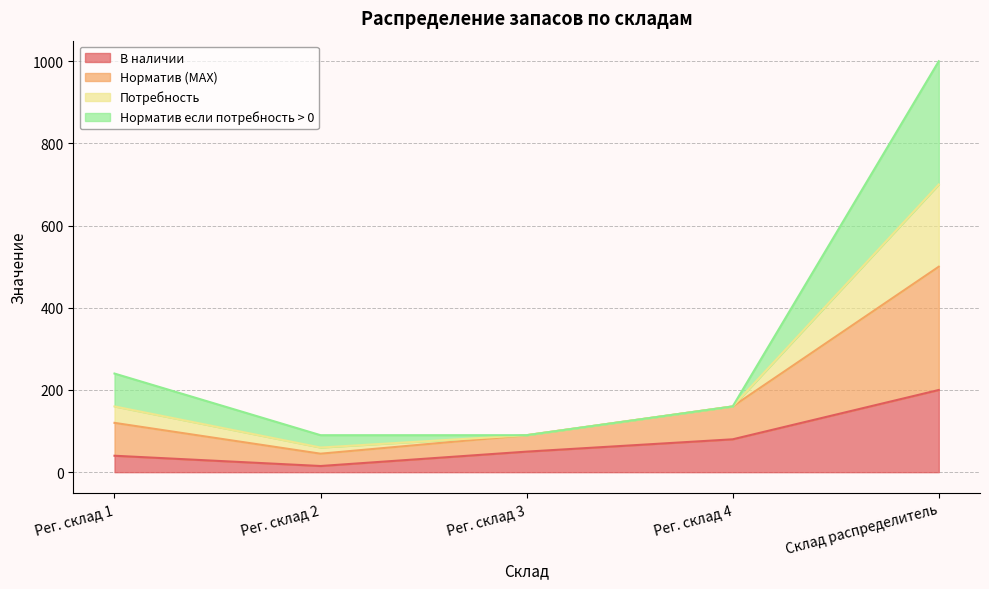

At how many categories does at least one series exceed 588?

1